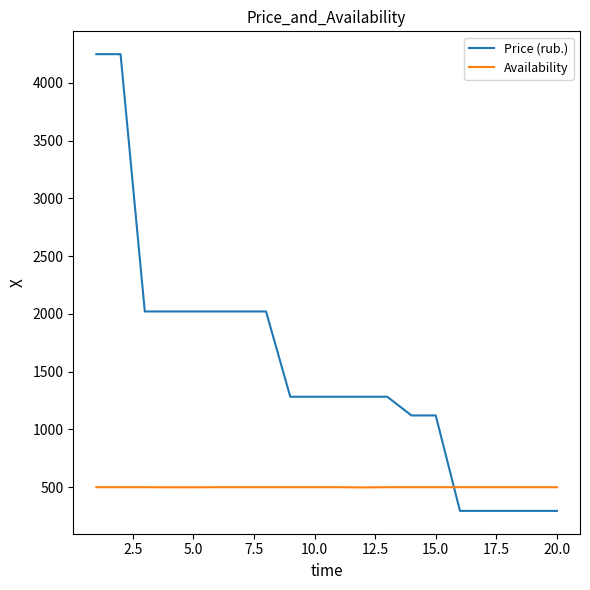

Which series has the largest total across all categories?

Price (rub.)